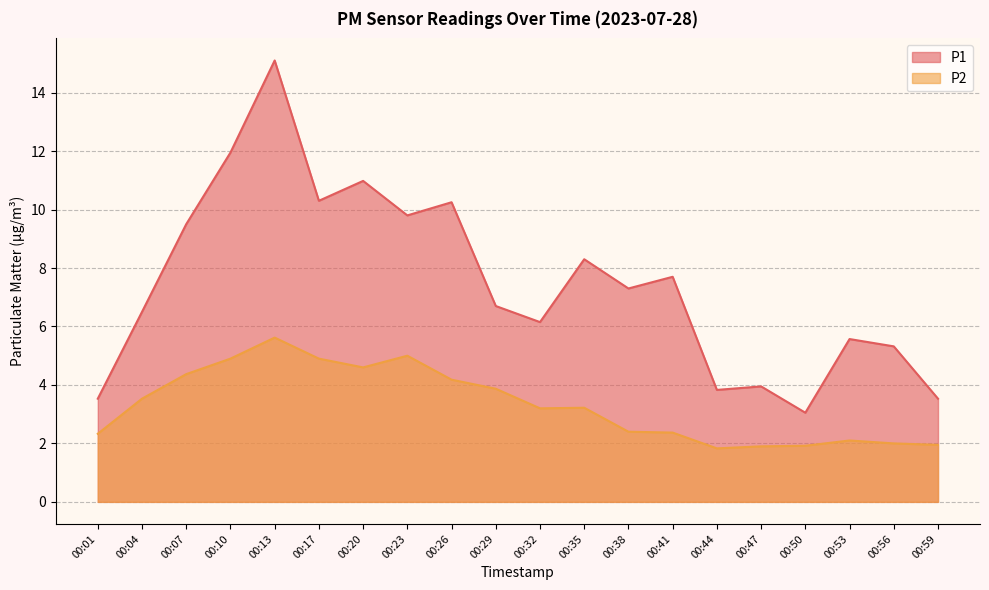

Which category has the lowest value in the P2 series?

00:44